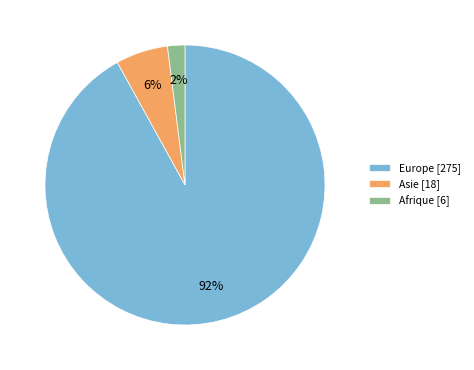

What is the largest slice in the pie chart?

Europe [275]